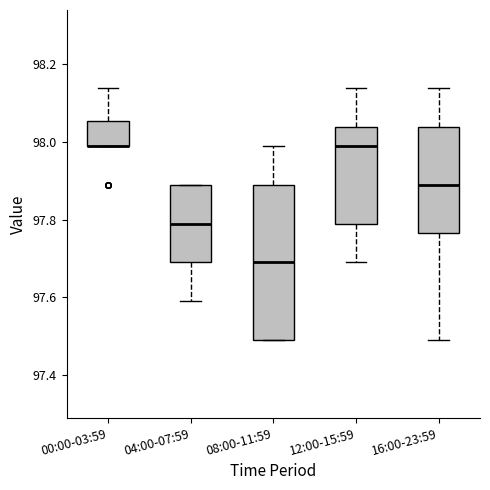

Where is the lower edge of the box for 04:00-07:59 on the y-axis? The values are not printed on the chart, so give them approximately, as read against the axis.

97.70